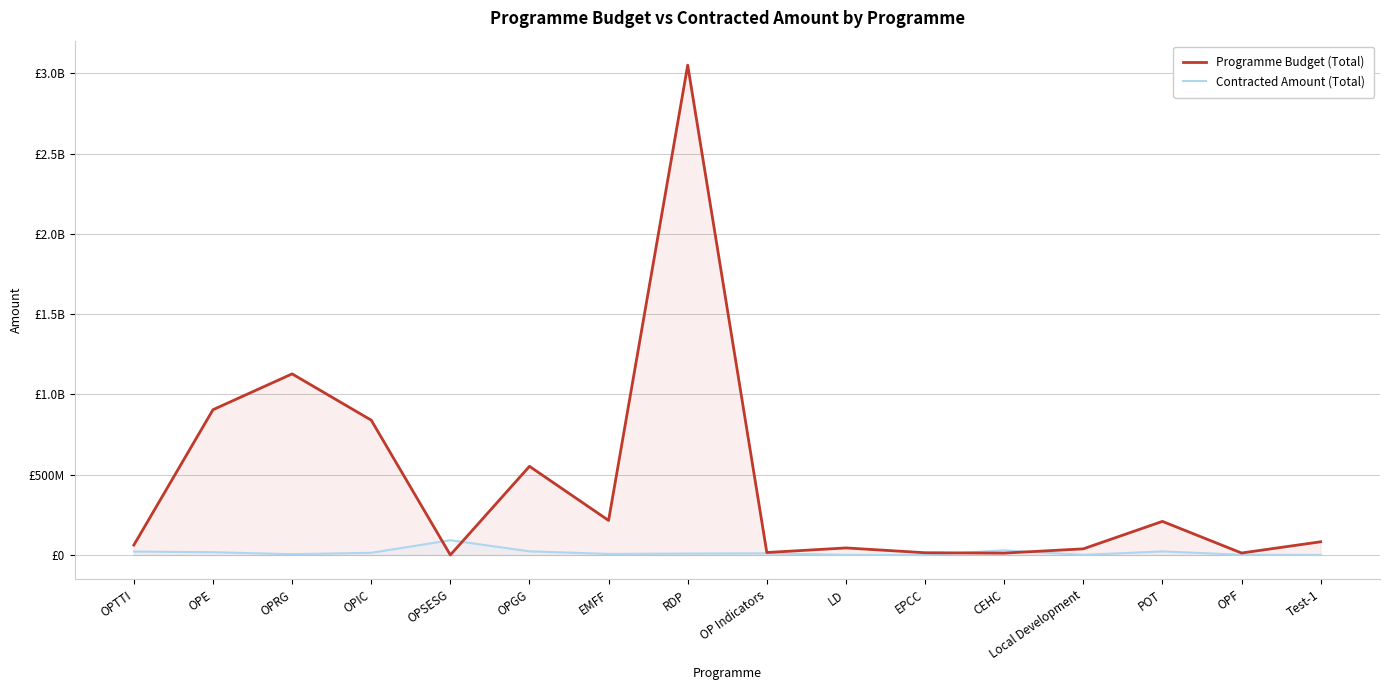

Reading left to right, transcribe all the data shown in this chart.

Programme Budget (Total): OPTTI=61926152.1	OPE=905281731.8	OPRG=1128432709.4	OPIC=840156402.6	OPSESG=122710.1	OPGG=552450882.8	EMFF=215344710.8	RDP=3051955579.4	OP Indicators=15436413.2	LD=43979444.7	EPCC=14082136.6	CEHC=11764706.0	Local Development=38358055.2	POT=209389938.3	OPF=12331208.7	Test-1=82317992.9
Contracted Amount (Total): OPTTI=21514601.5	OPE=17414208.8	OPRG=5062873.8	OPIC=13848294.5	OPSESG=92061611.8	OPGG=22884227.1	EMFF=6766682.9	RDP=8919214.9	OP Indicators=10502360.7	LD=776909.8	EPCC=106220.9	CEHC=28947904.5	Local Development=976567.5	POT=22372058.2	OPF=1549039.0	Test-1=227035.5